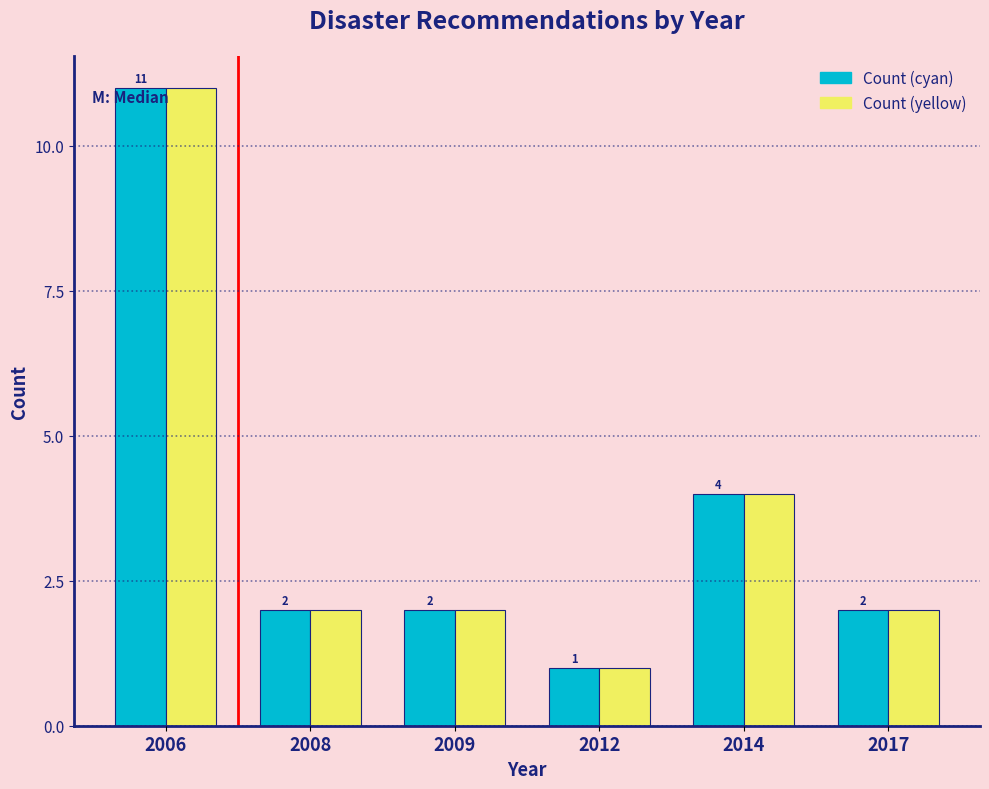

Reading left to right, list all the values displayed in this chart.

Count (cyan): 2006=11	2008=2	2009=2	2012=1	2014=4	2017=2
Count (yellow): 2006=11	2008=2	2009=2	2012=1	2014=4	2017=2